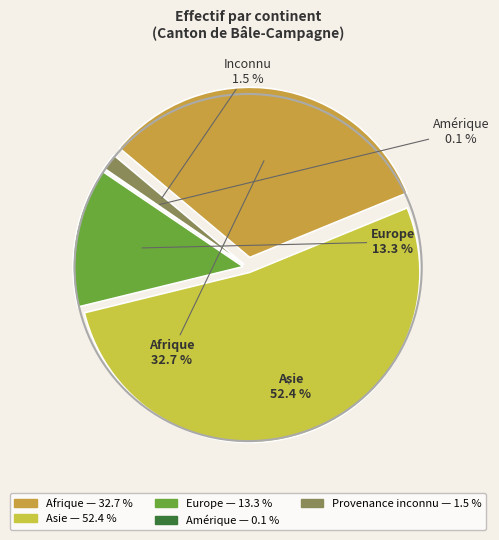

What is the total percentage of Océanie and Provenance inconnu?

1.5%